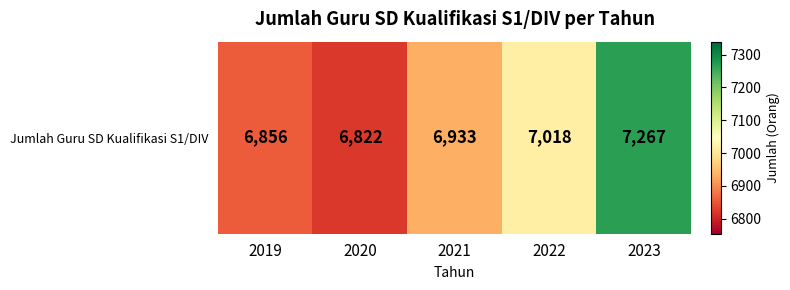

What is the approximate value at 2022, to the nearest 10?

7020